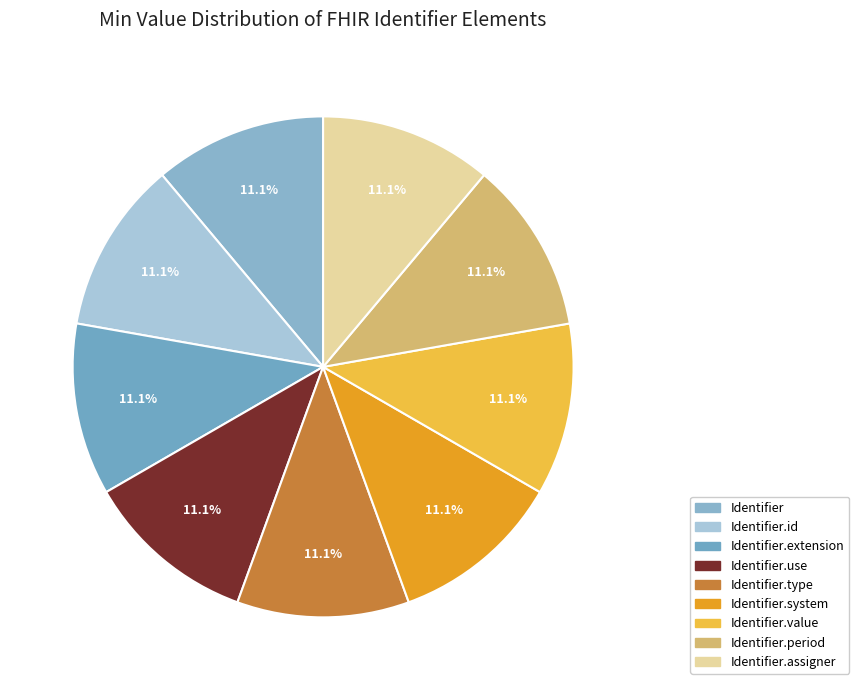

How many slices are in this pie chart?

9